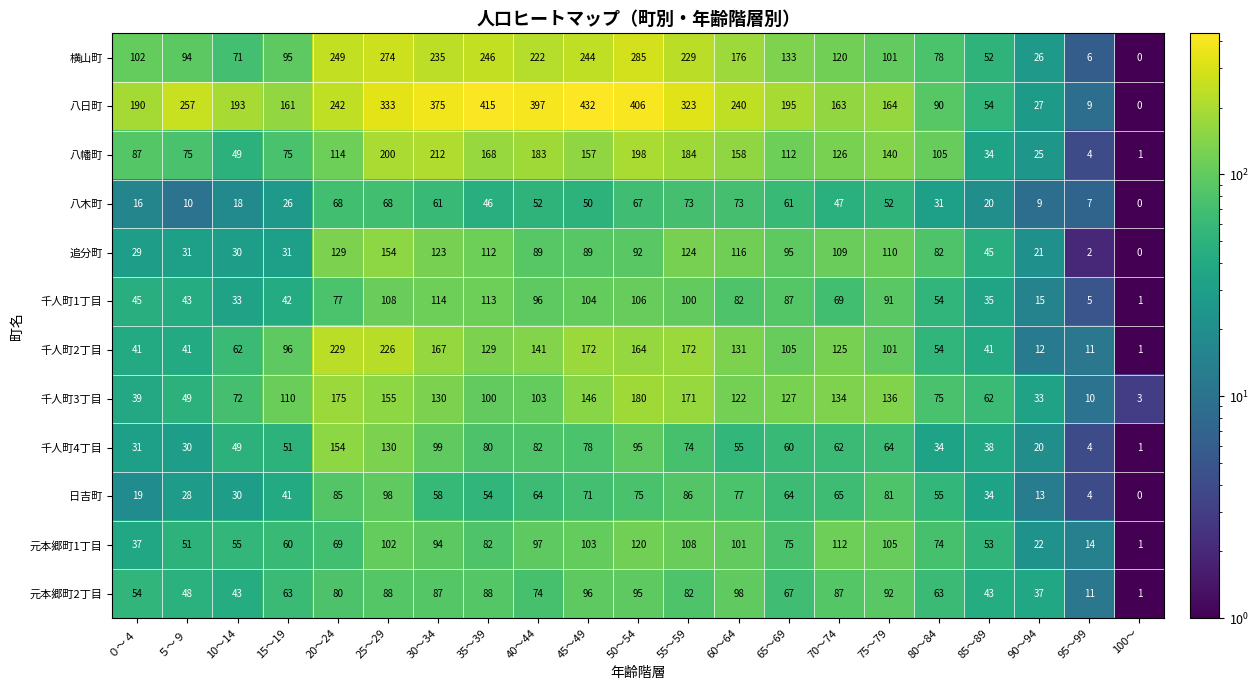

What is the average value of the 千人町2丁目 series?

106